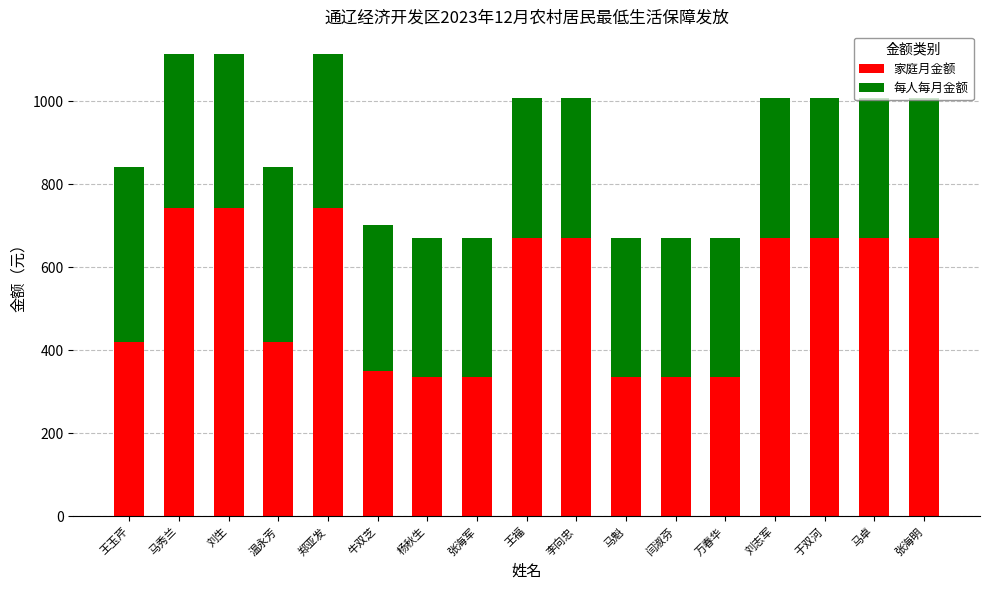

What is the average value of the 家庭月金额 series?

537